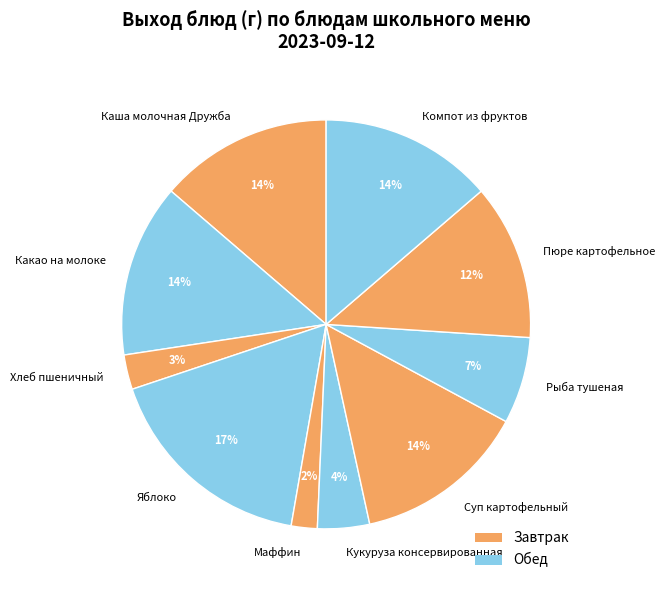

Combined, do Маффин and Пюре картофельное account for over 50%?

No